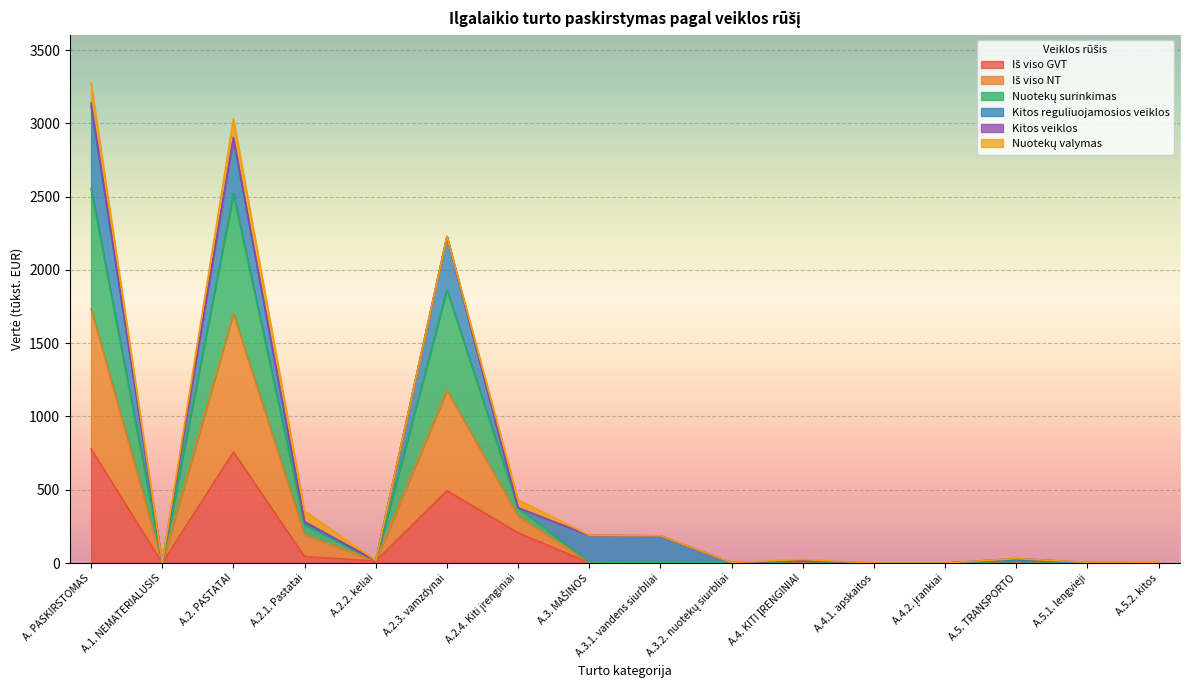

The Nuotekų surinkimas series shows 14.7 at A.4. KITI ĮRENGINIAI. True or false?

True